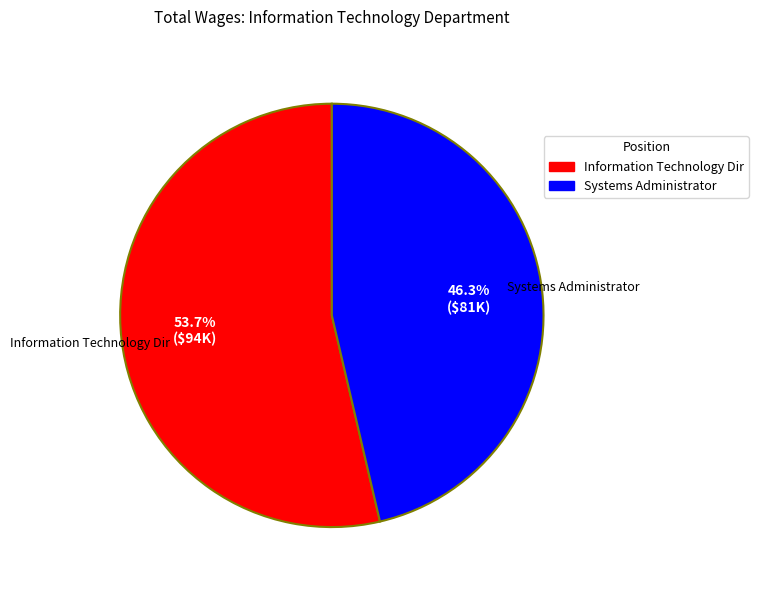

To the nearest percent, what is the difference between the Systems Administrator and Information Technology Dir slice percentages?

7%